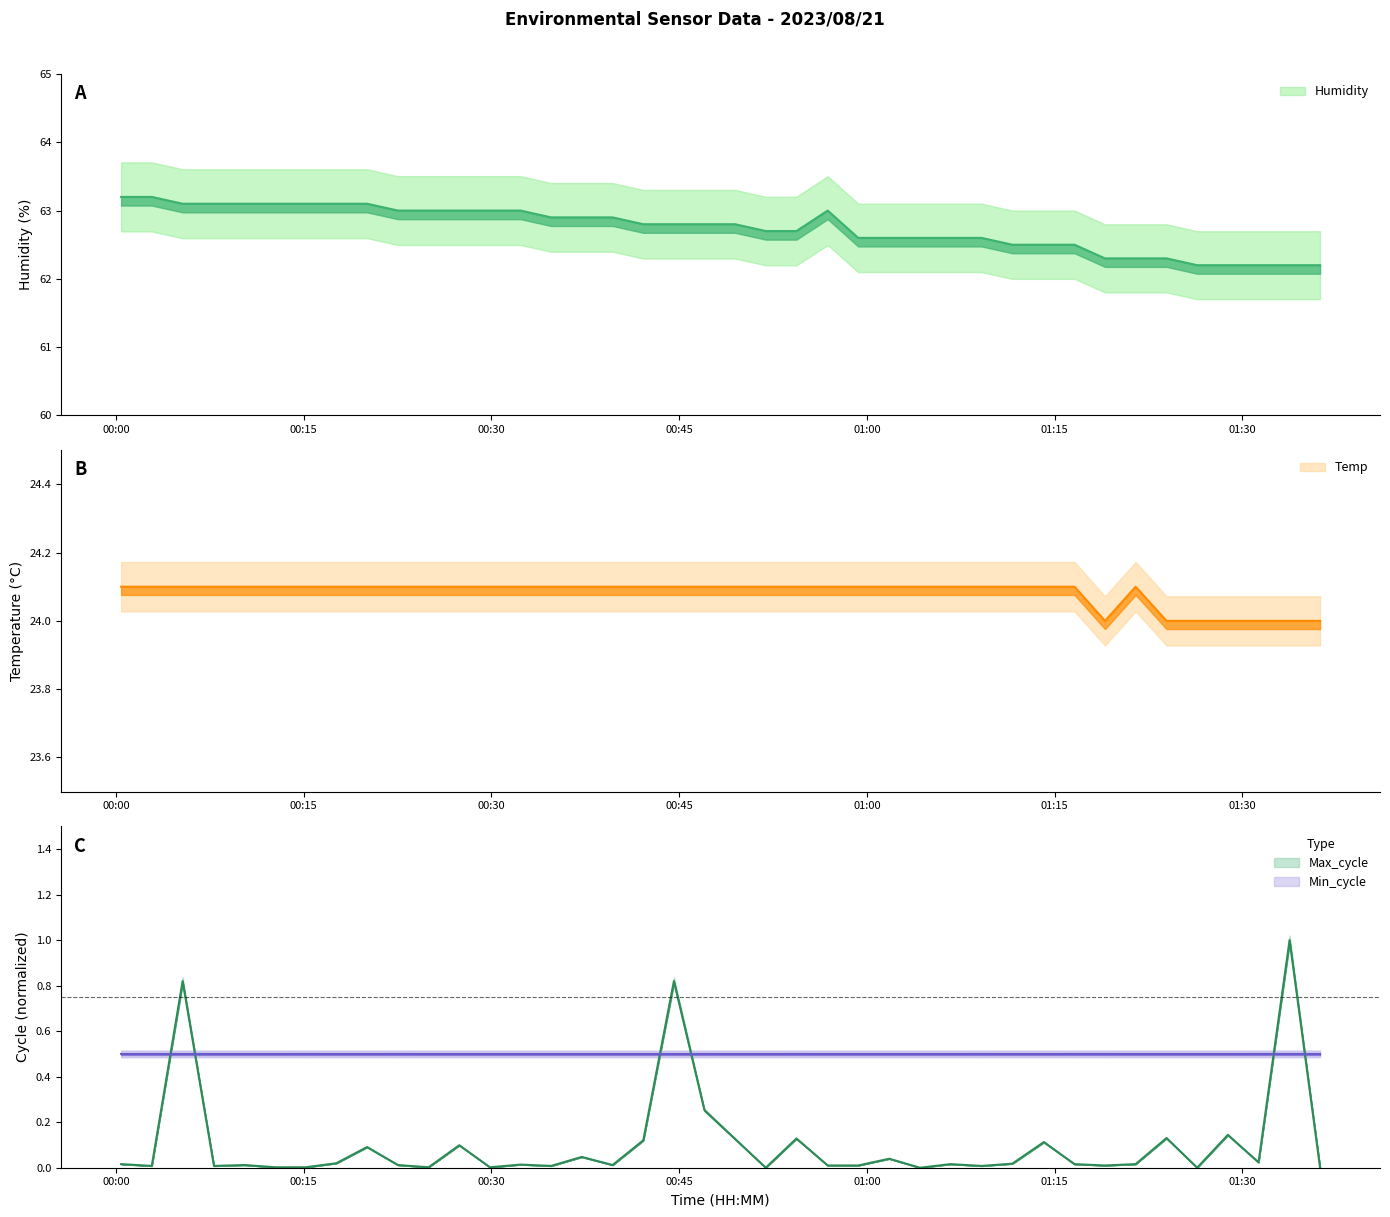

Is this an area chart (filled region under the line)?

No